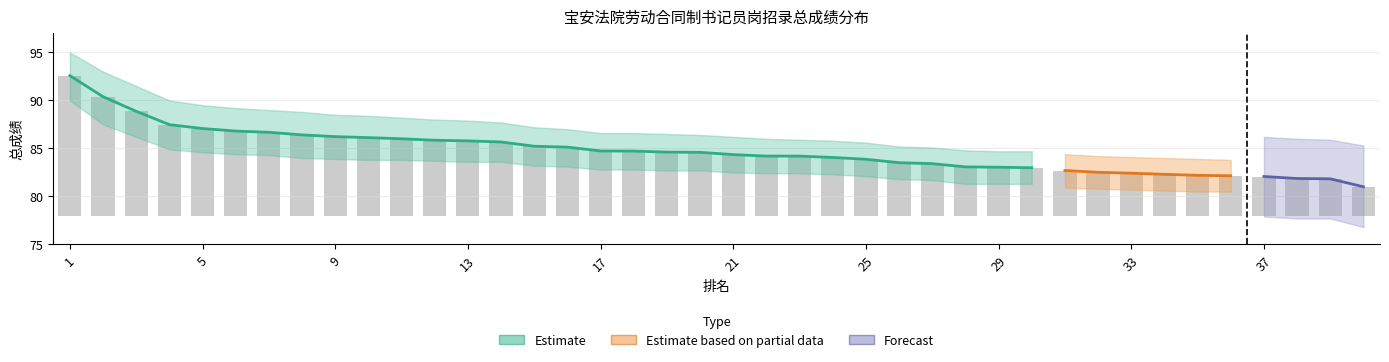

What is the average value of the 总成绩_upper series?

86.7